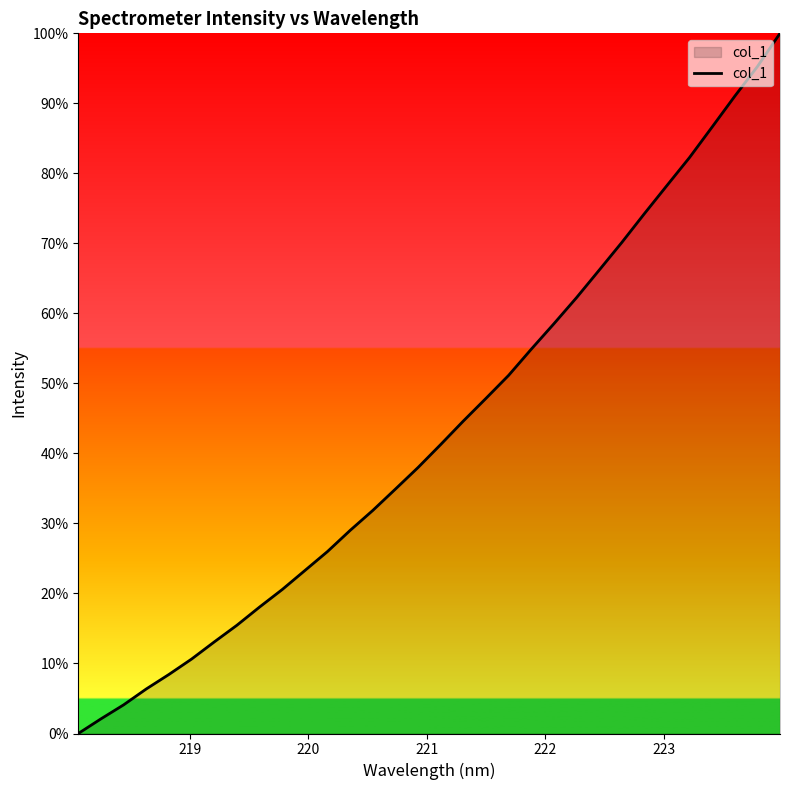

What is the greatest value displayed?

100.0